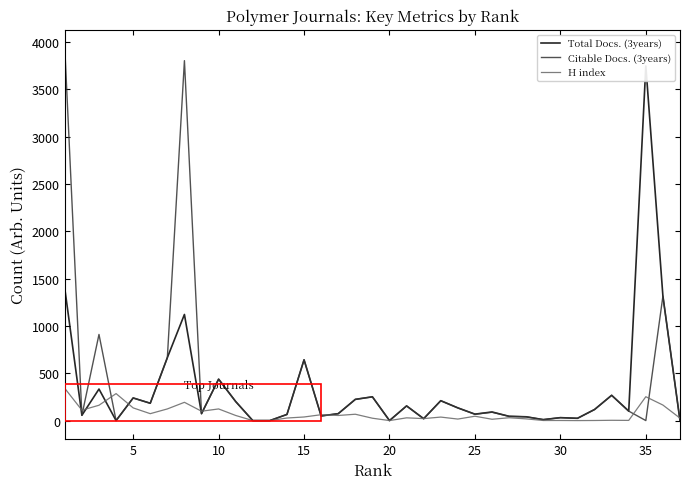

What is the value of the Citable Docs. (3years) point at the 19th from the left?

251